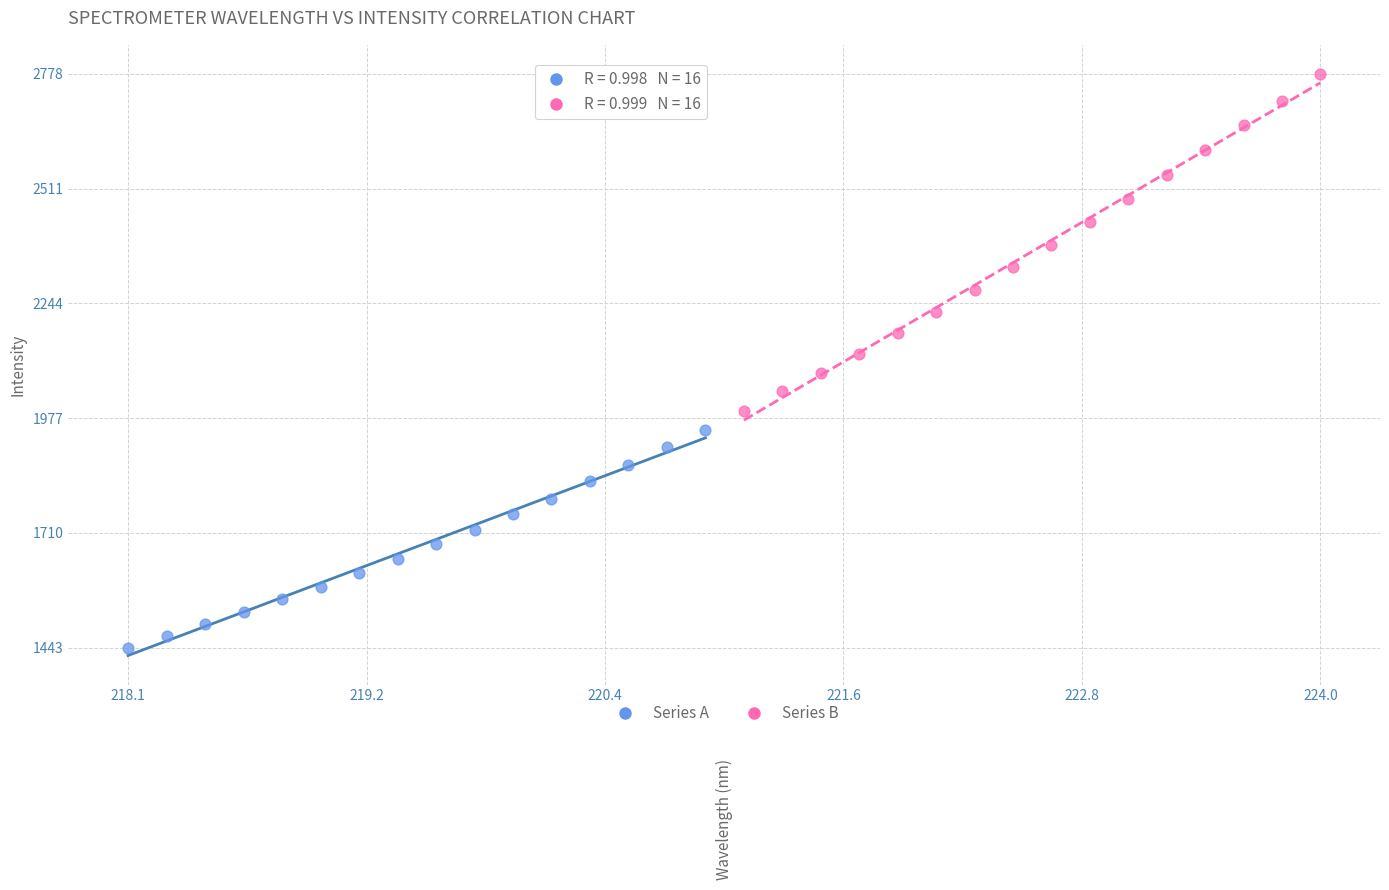

Which series contains the lowest Y value?

Series A